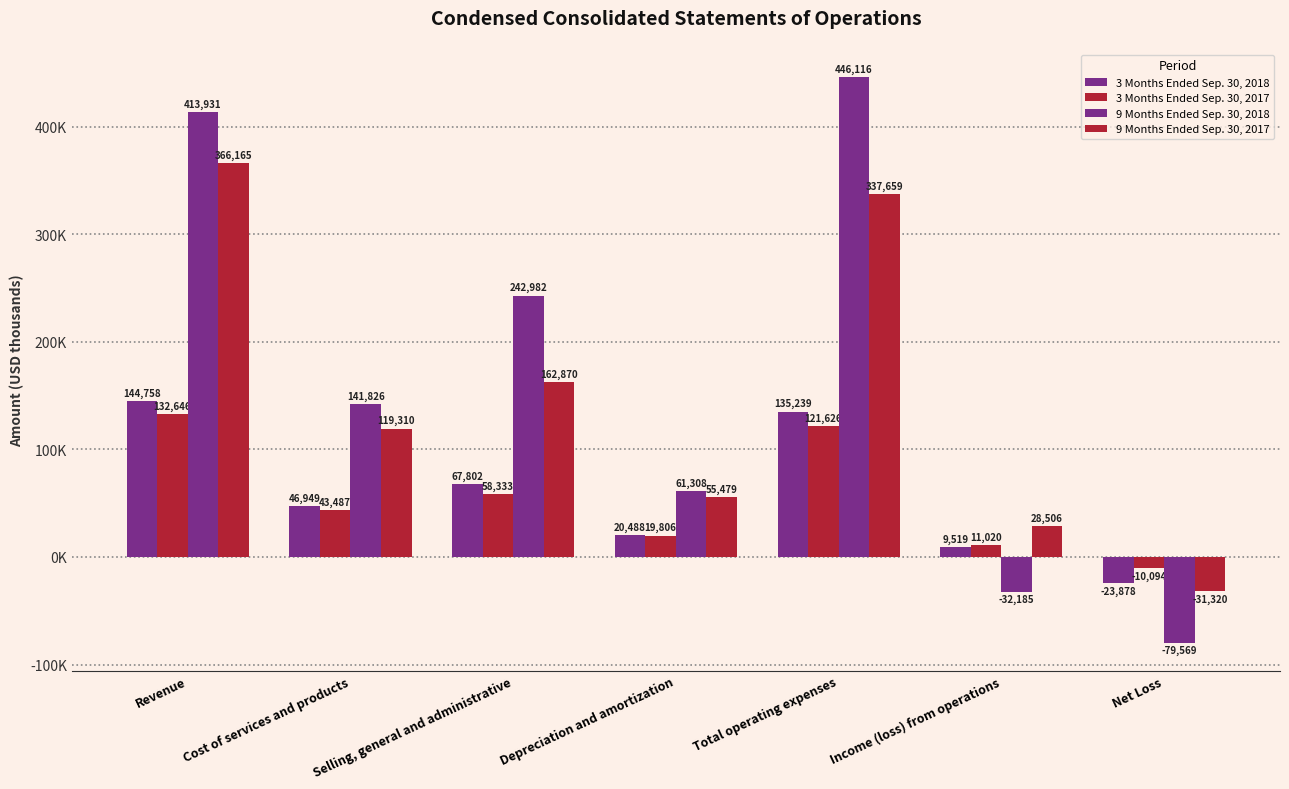

Does the chart contain any negative values?

Yes